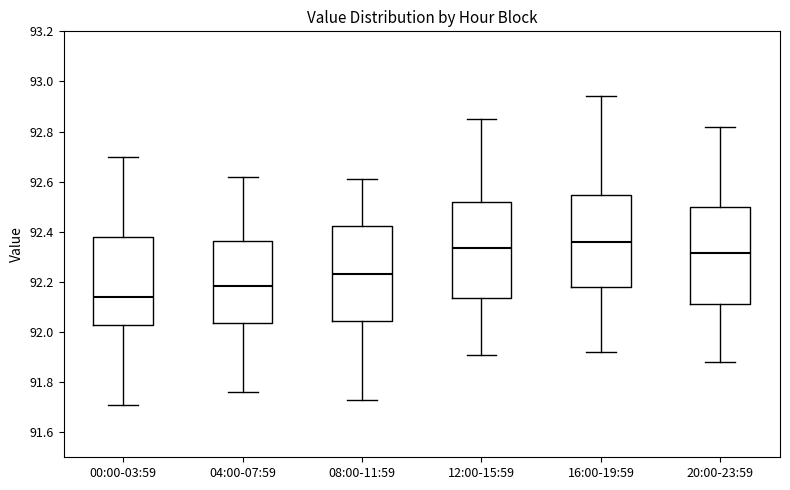

Where does the upper whisker of the box for 20:00-23:59 end on the y-axis? The values are not printed on the chart, so give them approximately, as read against the axis.

92.82